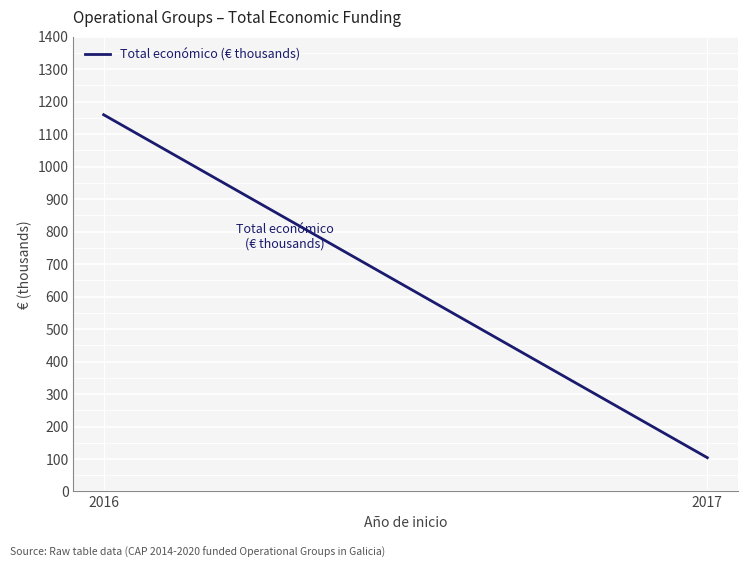

True or false: the data shows 1159.9 at 2016.

True